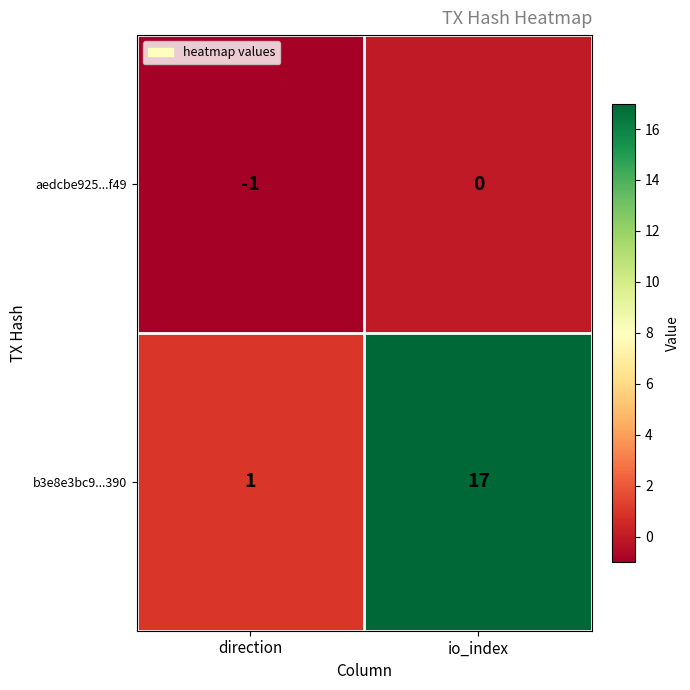

Reading left to right, what are all the values shown in this chart?

aedcbe925...f49: direction=-1	io_index=0
b3e8e3bc9...390: direction=1	io_index=17